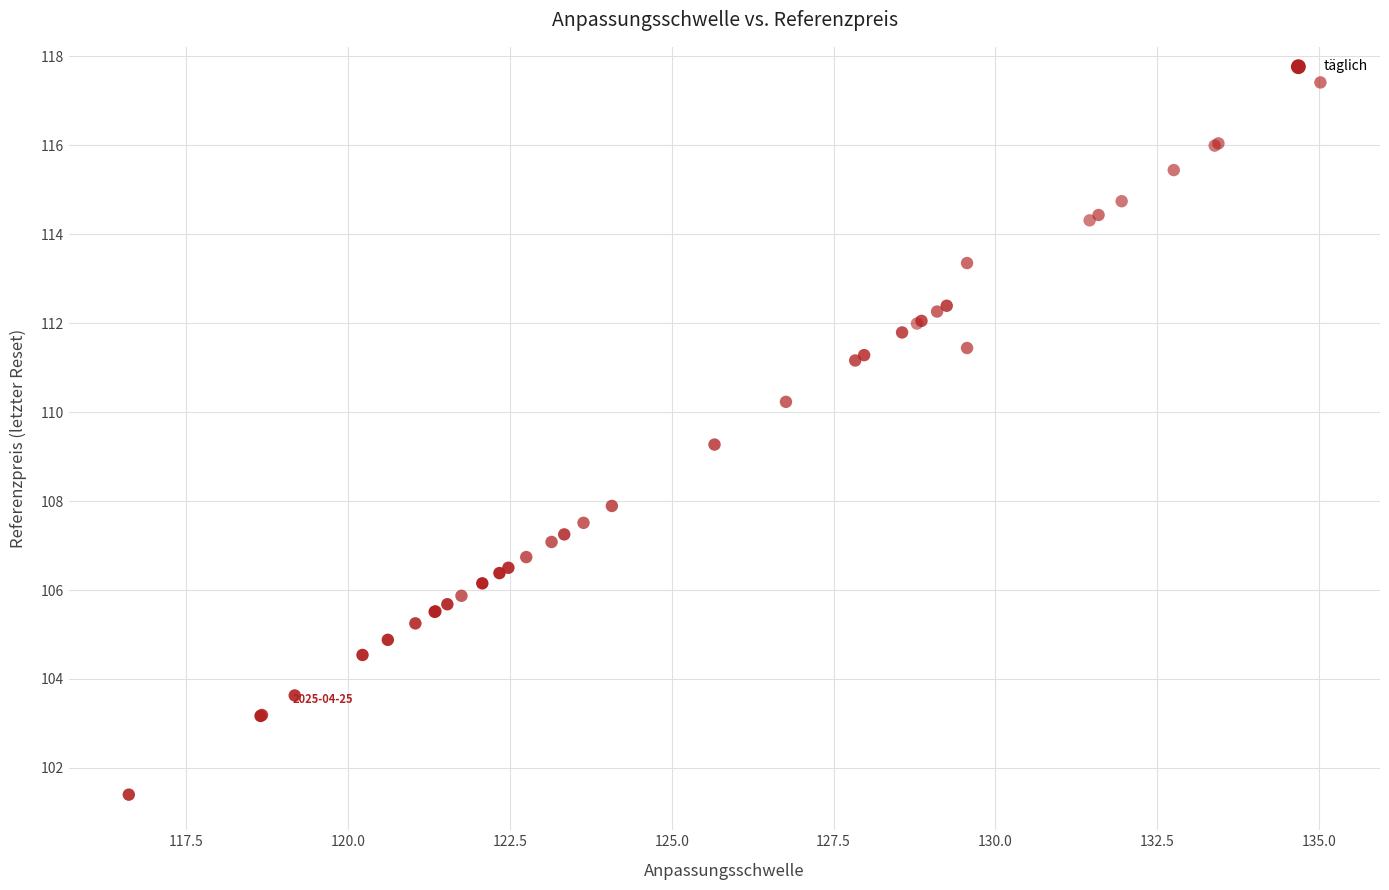

What Y value in the scatter plot is closest to 109?

109.3